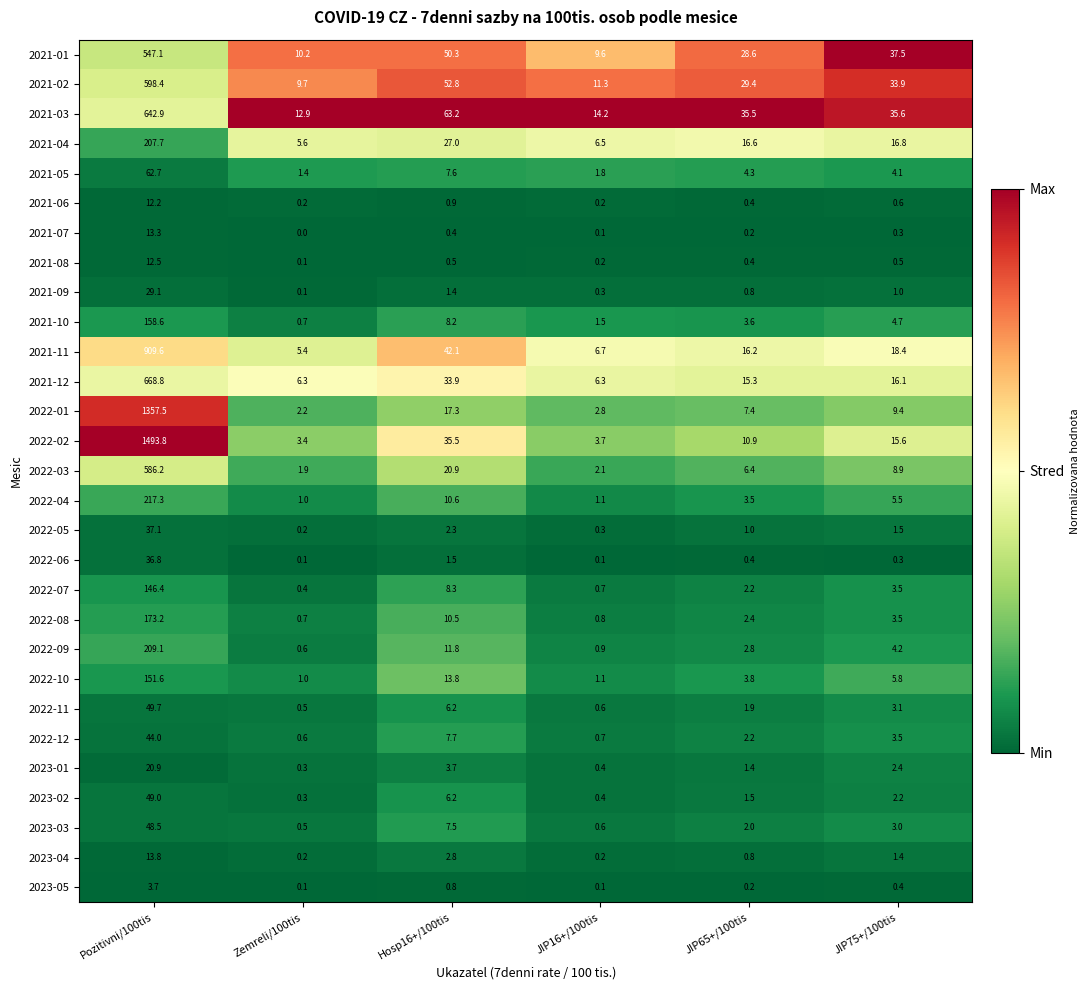

Which series has the largest total across all categories?

2022-02